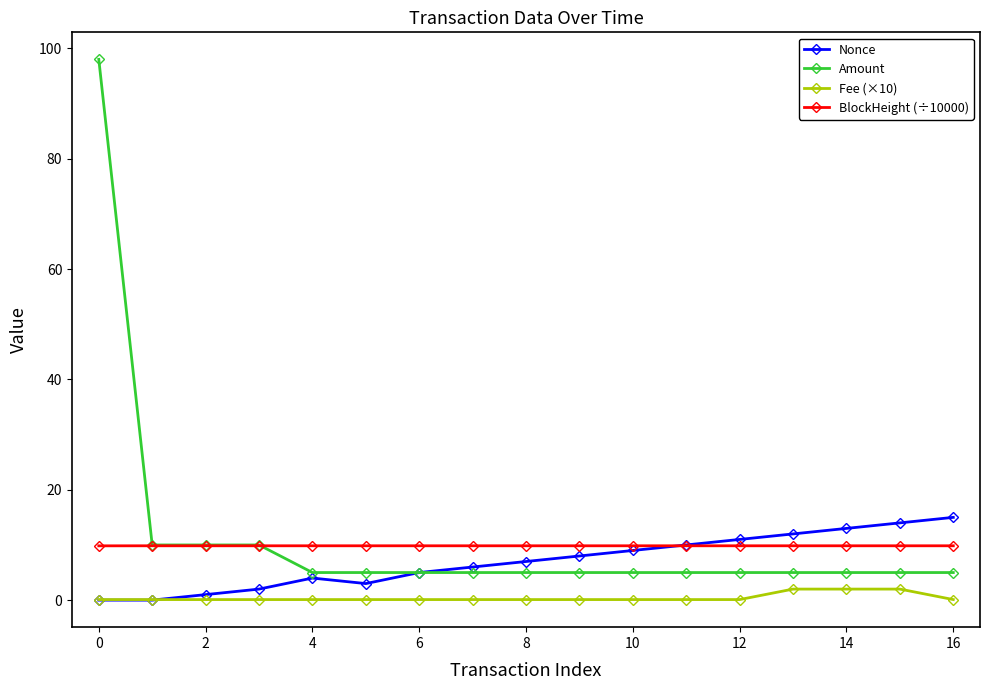

How many lines are shown in the chart?

4